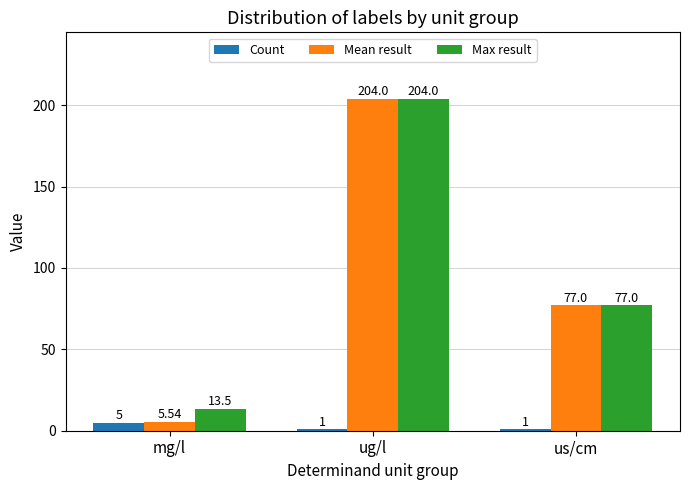

What is the value of the Count bar at the 2nd from the left?

1.0